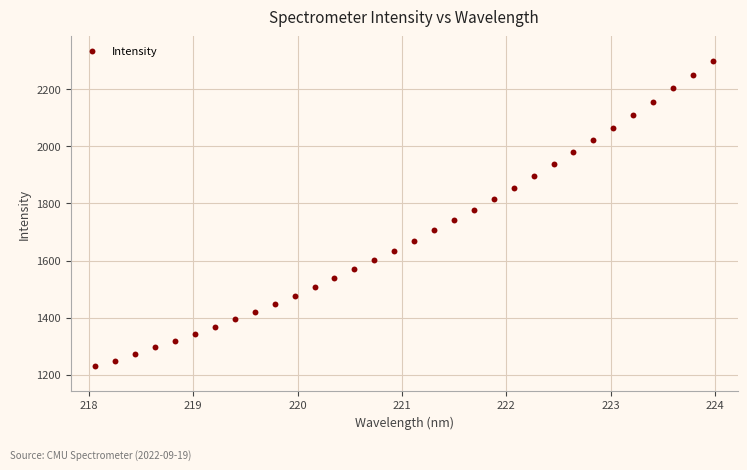

What is the range of X values (max minus min)?

5.9